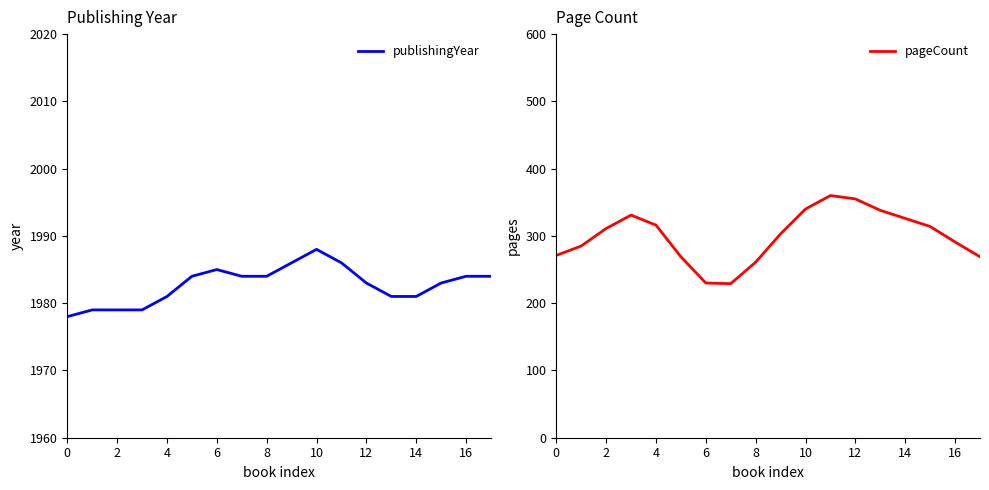

The publishingYear series shows 1981 at 14. True or false?

True